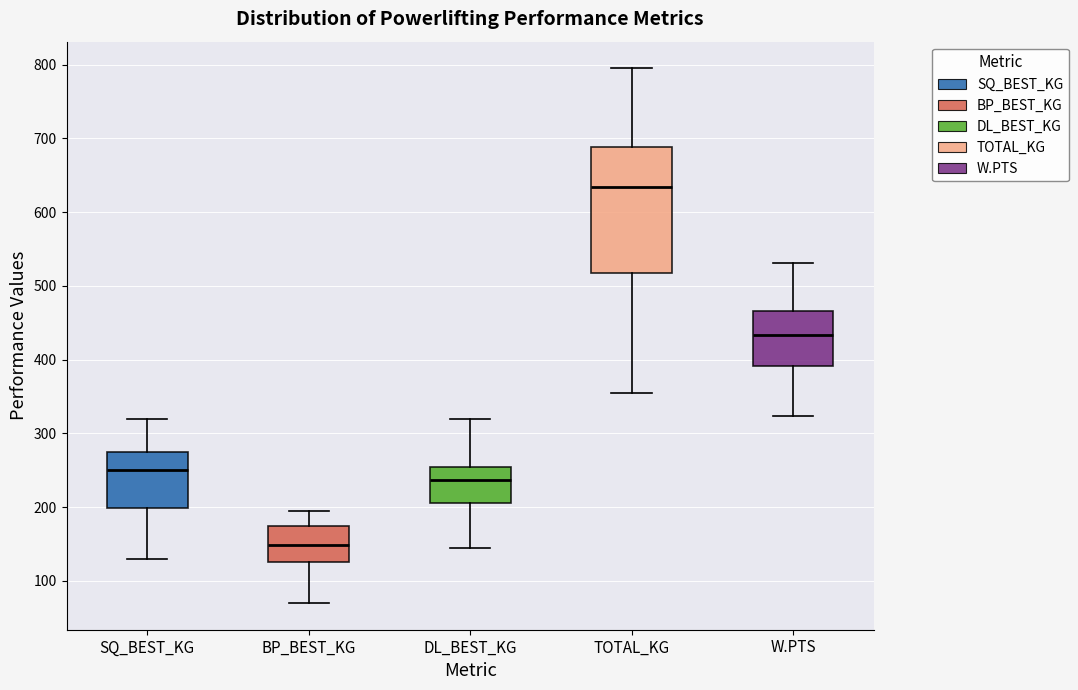

Reading left to right, read every box against the y-axis: the position of its median line, the range the box covers, and the ends of its whiskers. The values are not printed on the chart, so give them approximately, as read against the axis.

SQ_BEST_KG: median 250, box 200 to 280, whiskers 130 to 320
BP_BEST_KG: median 150, box 130 to 170, whiskers 70 to 200
DL_BEST_KG: median 240, box 210 to 260, whiskers 150 to 320
TOTAL_KG: median 630, box 520 to 690, whiskers 360 to 800
W.PTS: median 430, box 390 to 470, whiskers 320 to 530